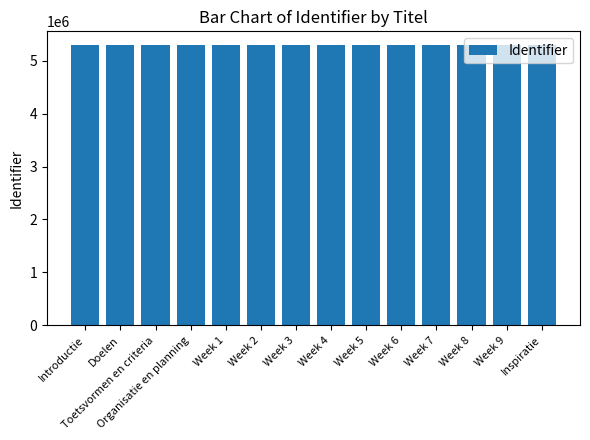

Is it true that the value at Week 6 is 5292985?

True